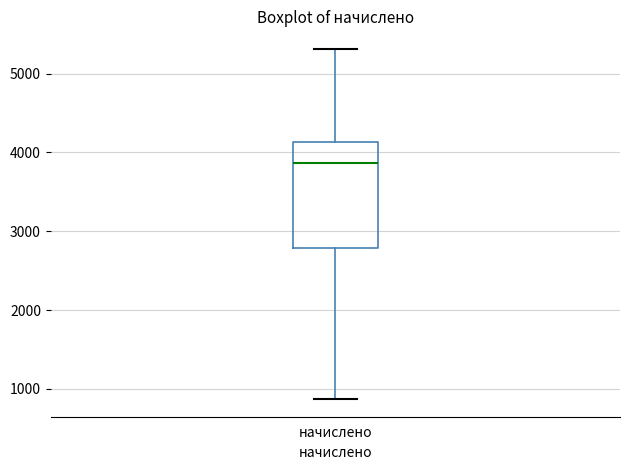

Where does the upper whisker of the box for начислено end on the y-axis? The values are not printed on the chart, so give them approximately, as read against the axis.

5300